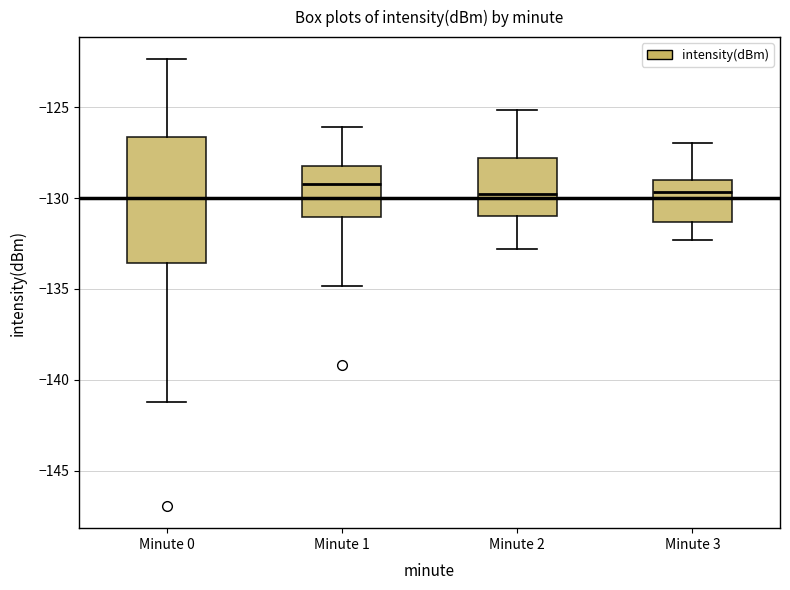

Which box is the tallest, from its lower edge to its upper edge?

Minute 0